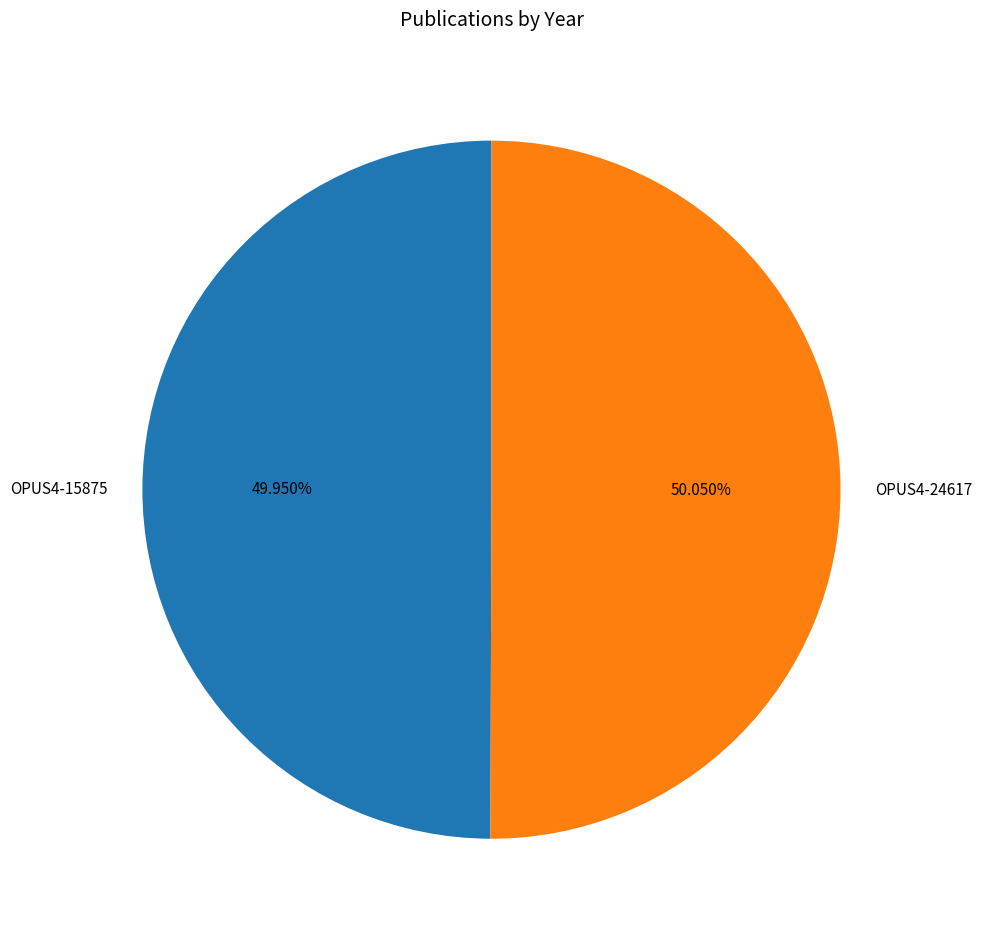

To the nearest percent, what percentage of the pie is OPUS4-24617?

50%